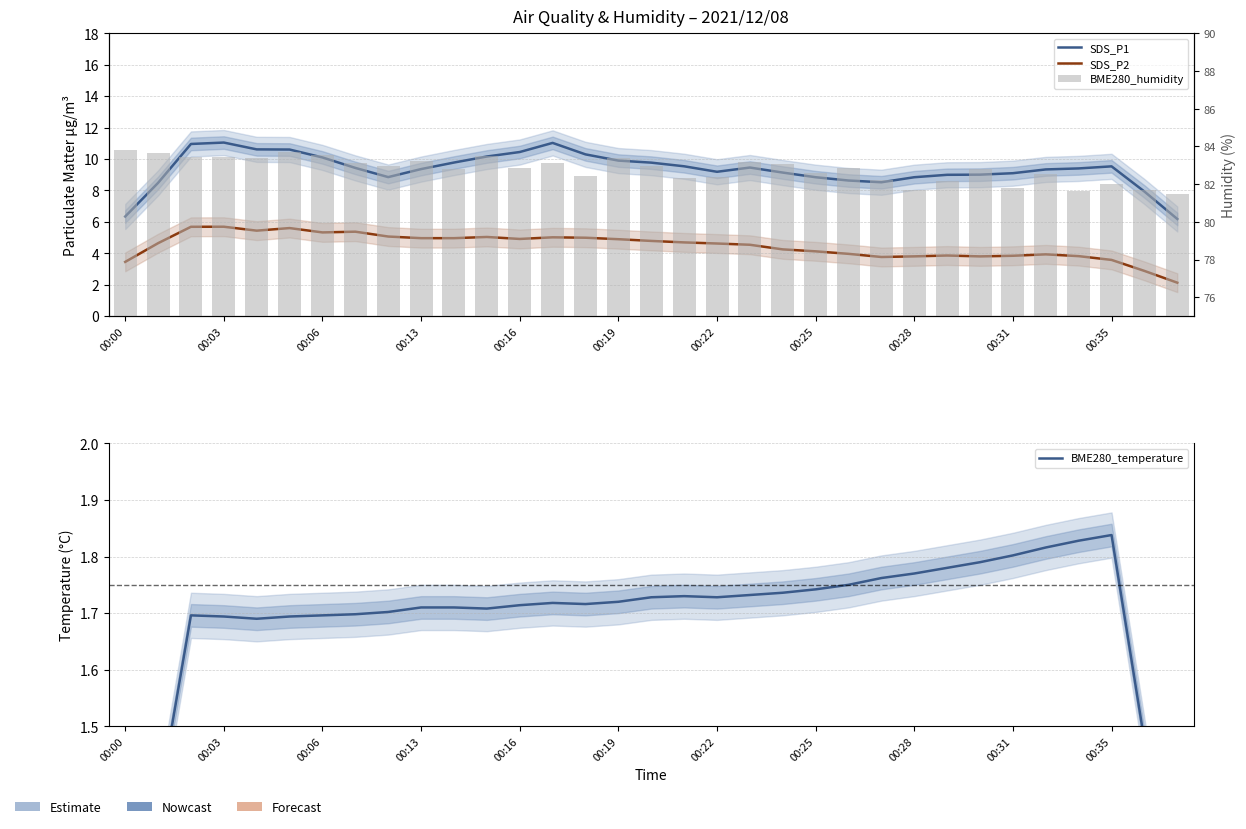

What is the difference between the second highest and second lowest values in the BME280_temperature series?

0.7